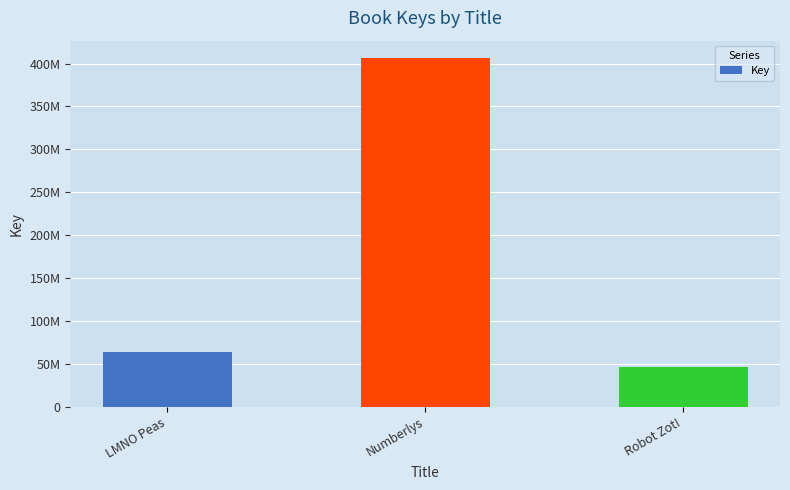

Does the chart contain any negative values?

No